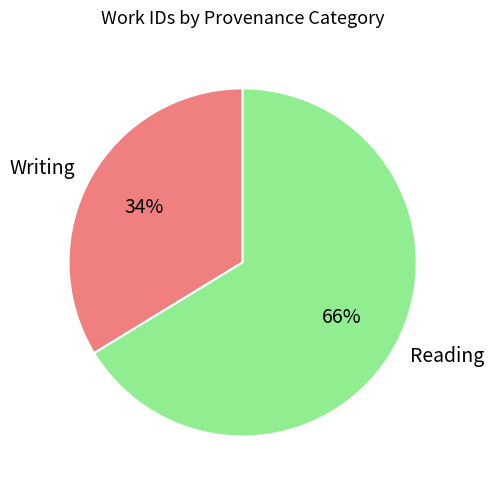

Combined, do Writing and Reading account for over 50%?

Yes